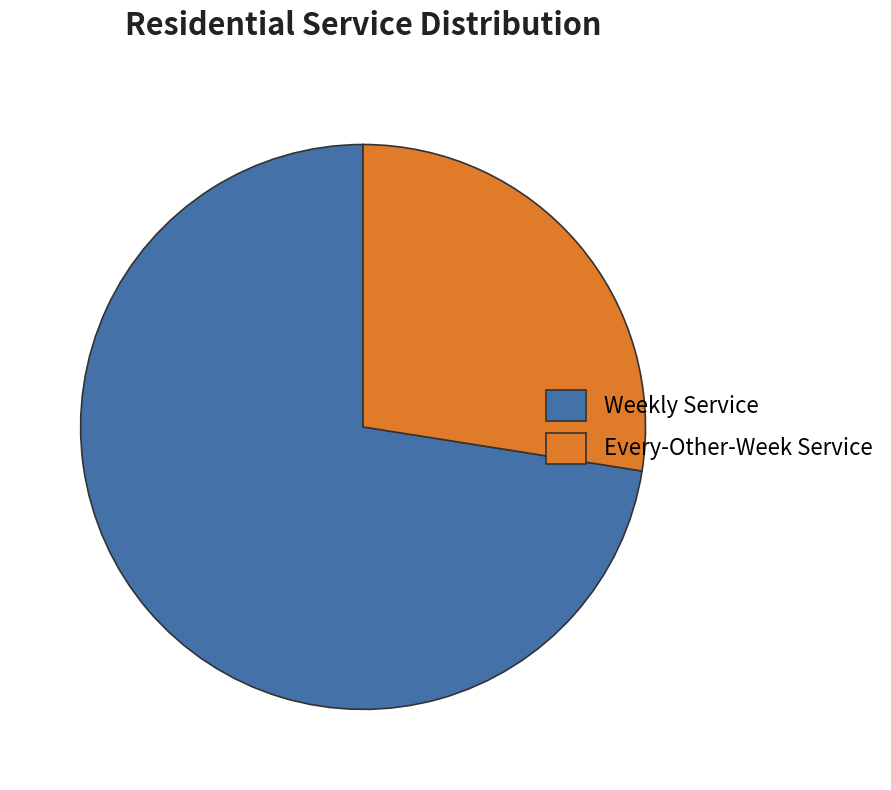

Approximately how many times larger is the value at Weekly Service compared to Every-Other-Week Service?

2.6